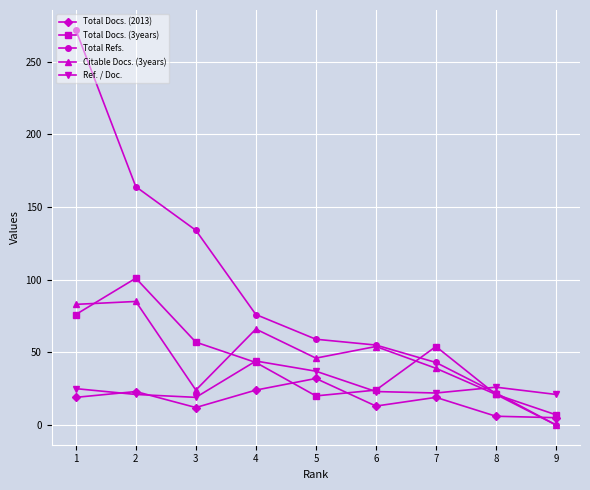

How many values in the Total Docs. (3years) series are below 43?

4